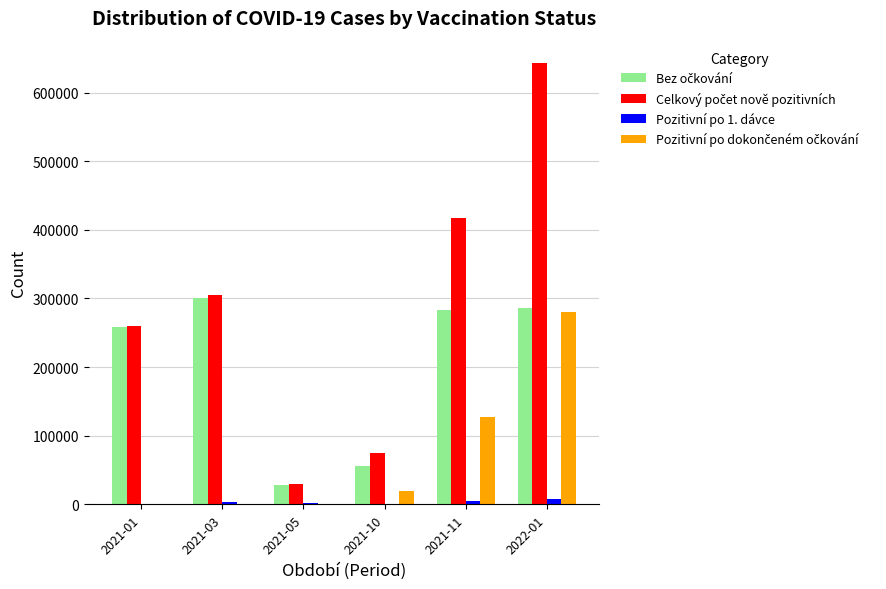

At which category is the sum across all series the highest?

2022-01